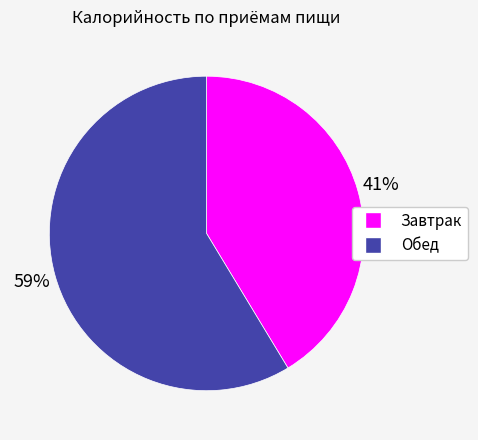

To the nearest percent, what is the average slice percentage?

50%